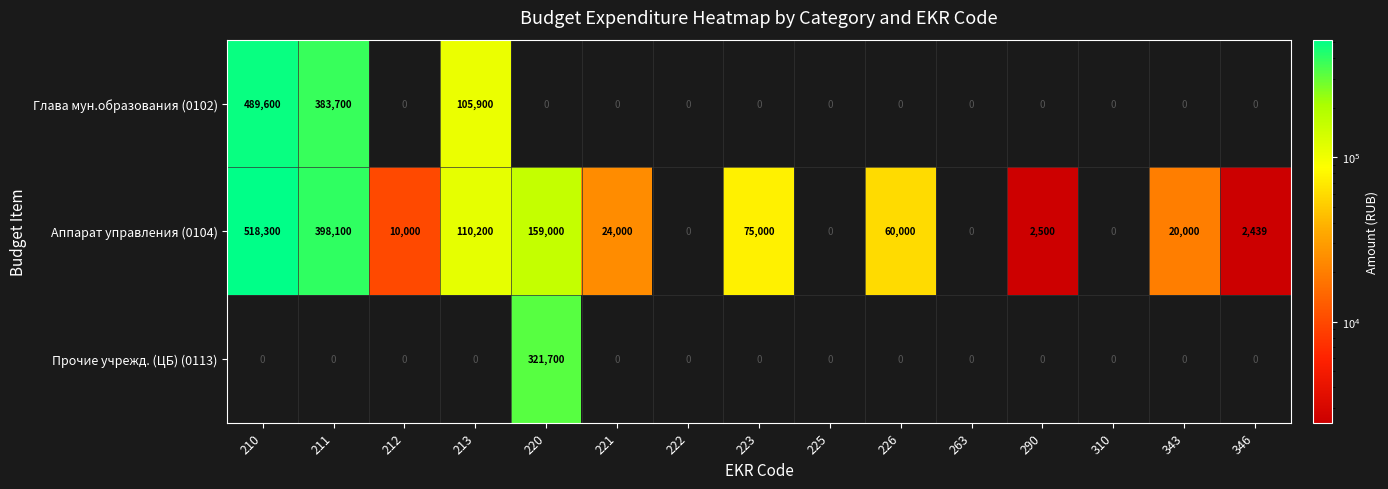

What is the sum of the Аппарат управления (0104) values at 212 and 290?

12500